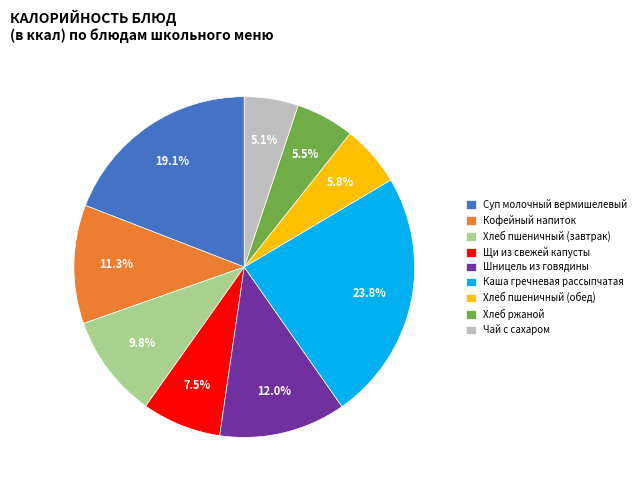

Does any single category account for the majority?

No